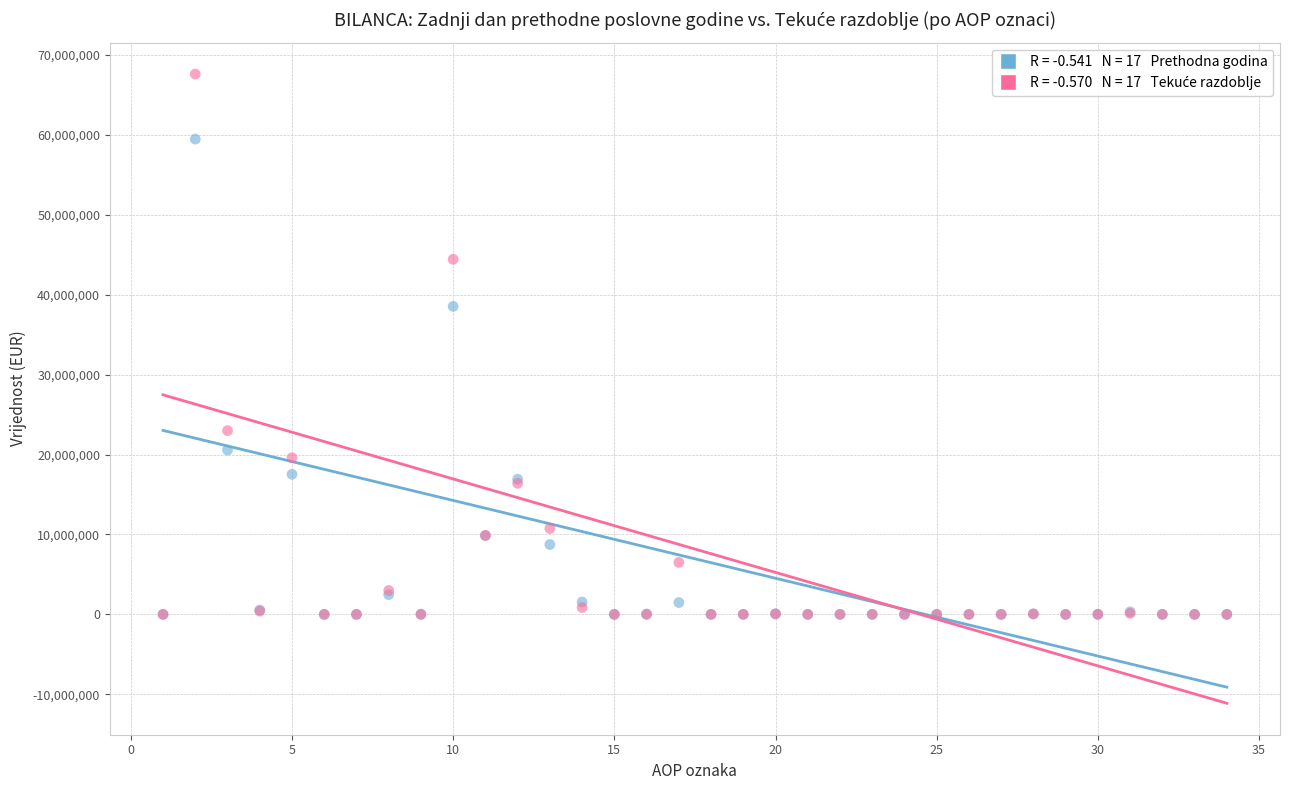

Across all series, what Y value is closest to 33808422?

38541041